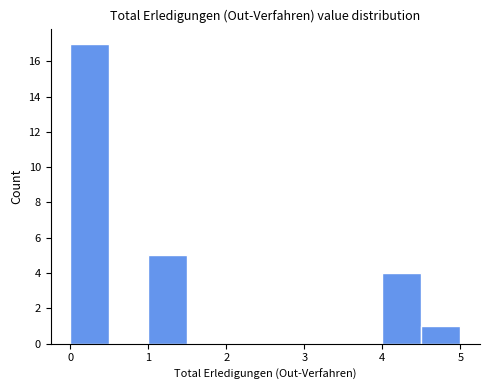

Reading left to right, transcribe this chart: for each bar, give the range it covers on the x-axis and its height. The values are not printed on the chart, so give them approximately, as read against the axis.

0.0 to 0.5: 17
0.5 to 1.0: 0
1.0 to 1.5: 5
1.5 to 2.0: 0
2.0 to 2.5: 0
2.5 to 3.0: 0
3.0 to 3.5: 0
3.5 to 4.0: 0
4.0 to 4.5: 4
4.5 to 5.0: 1